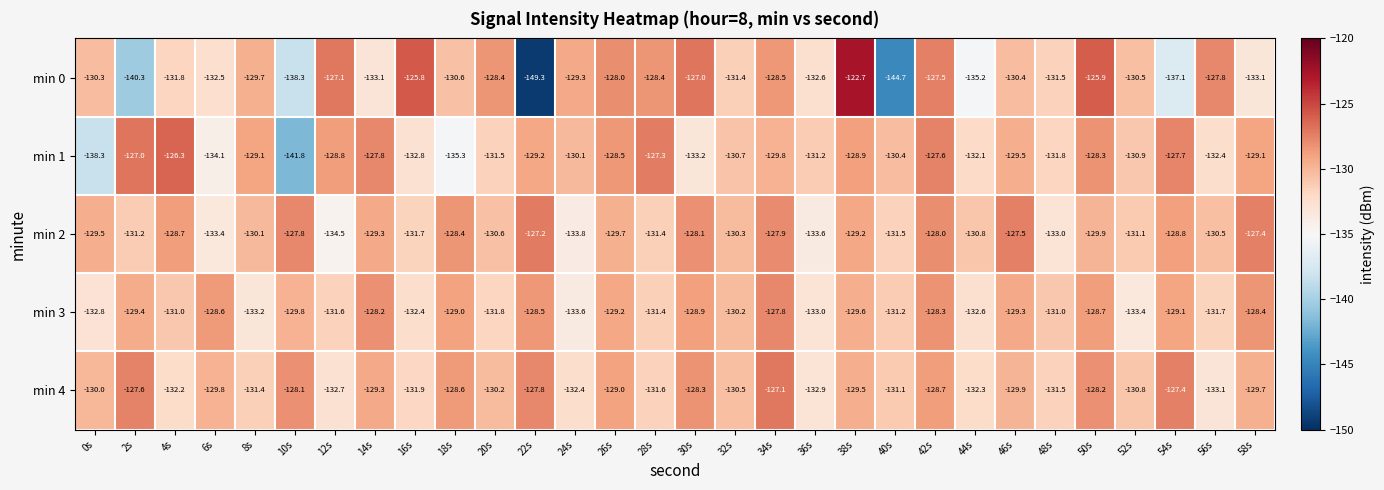

Which series has the widest spread of values?

min 0